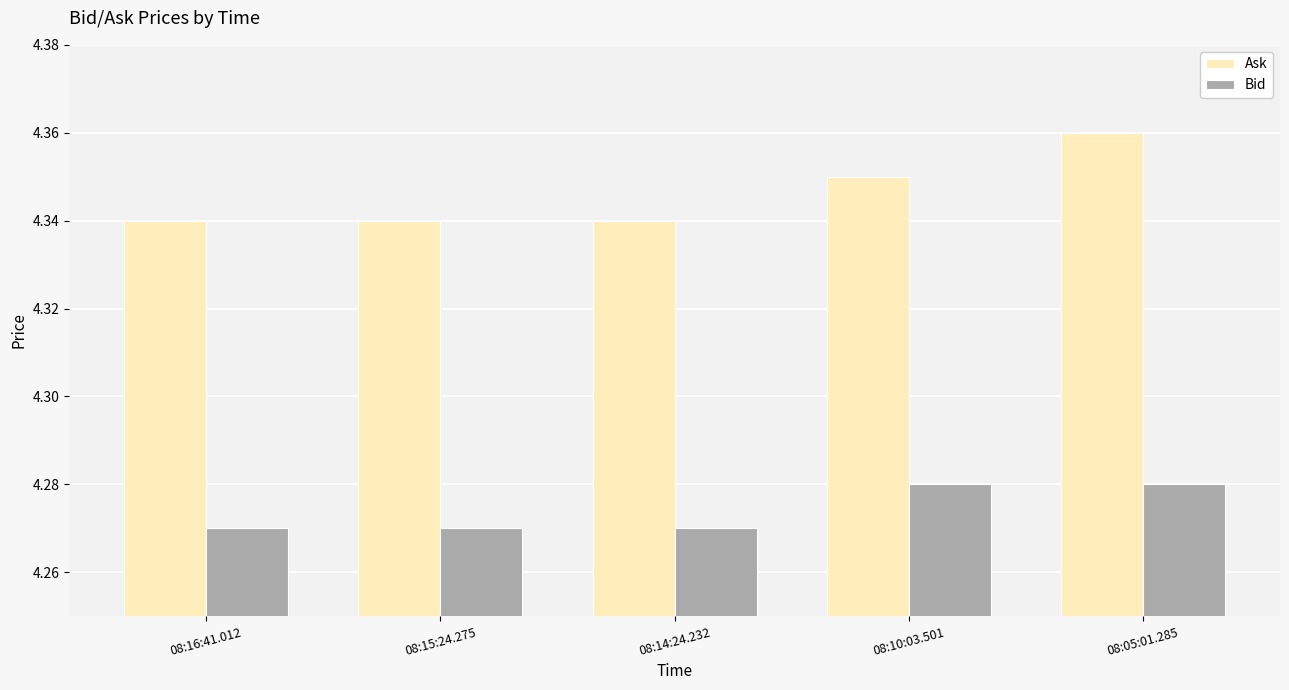

At which category does the chart reach its peak across all series?

08:05:01.285